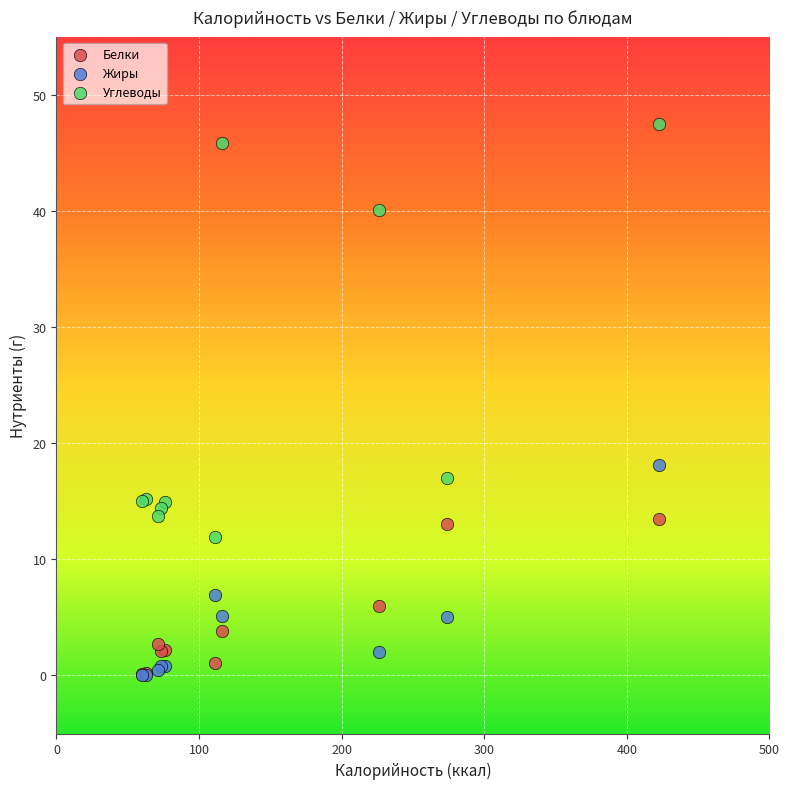

Across all series, what Y value is closest to 23?

18.1